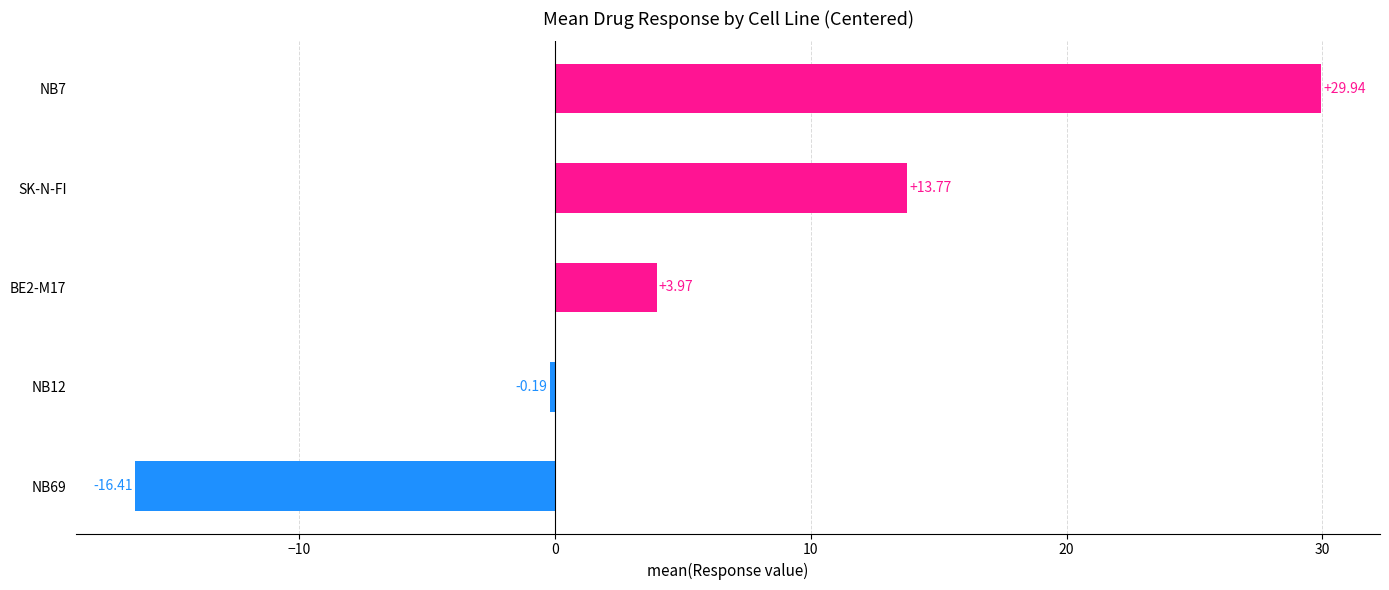

List the labels in order of value, largest first.

NB7, SK-N-FI, BE2-M17, NB12, NB69